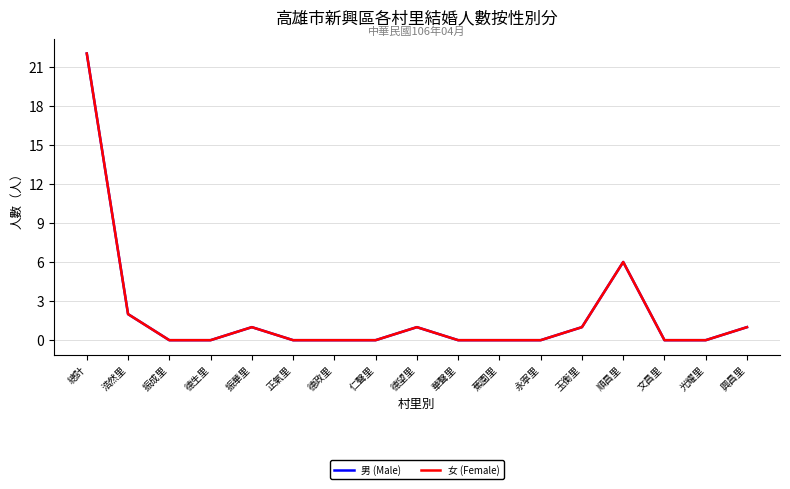

What is the label of the 15th point from the left?

文昌里